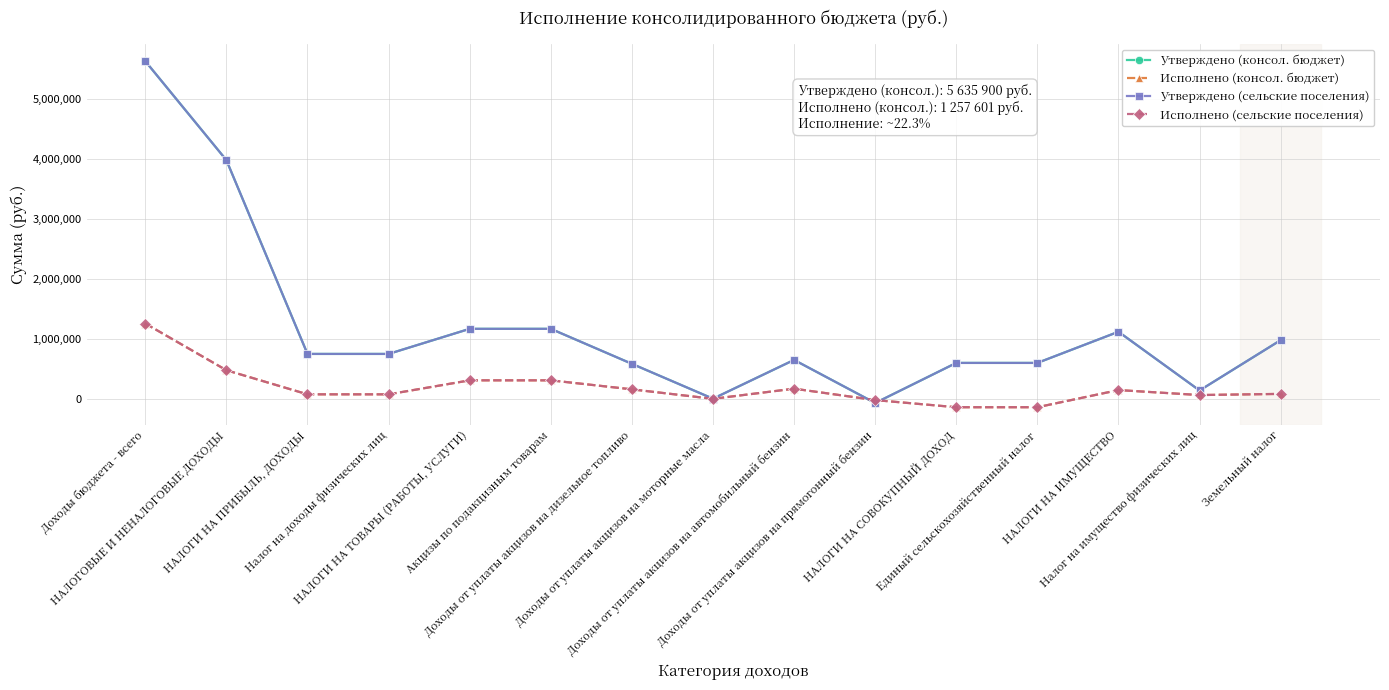

What is the difference between the maximum and minimum values in the Исполнено (сельские поселения) series?

1397181.2